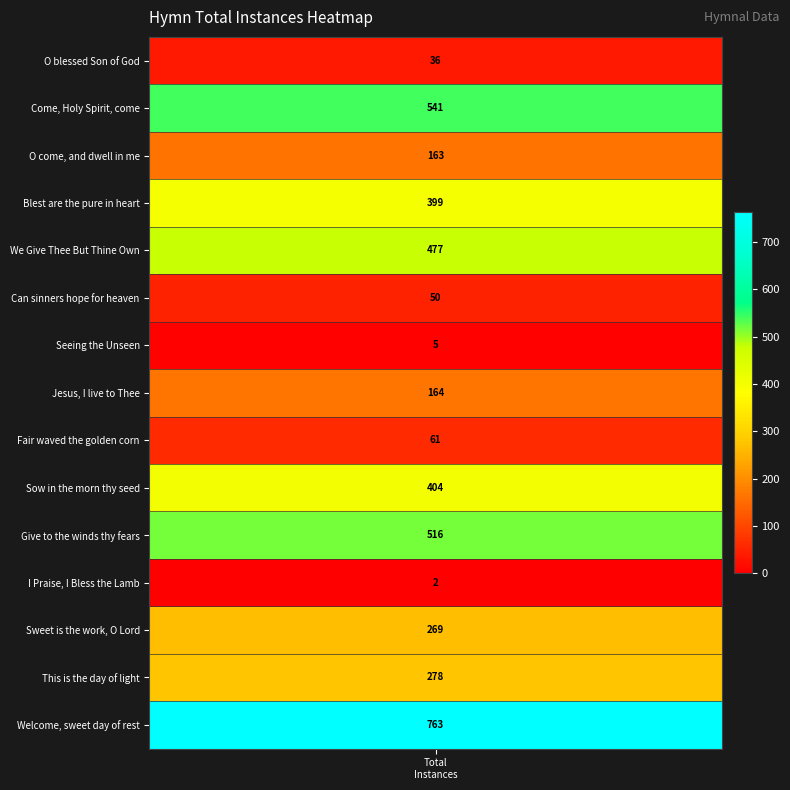

Is it true that the value at Seeing the Unseen is 3?

False